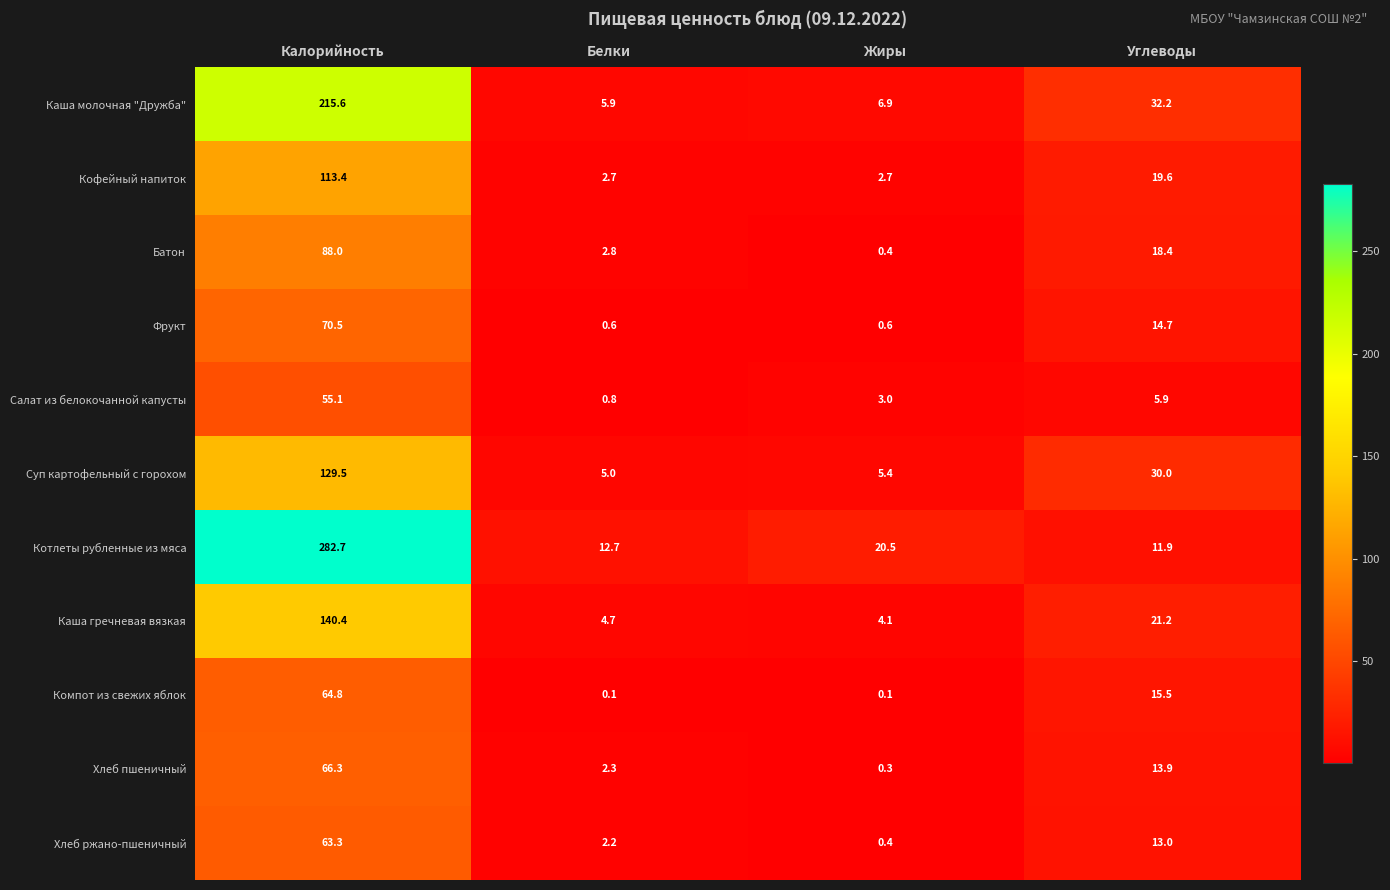

What is the maximum value shown in the chart?

282.7